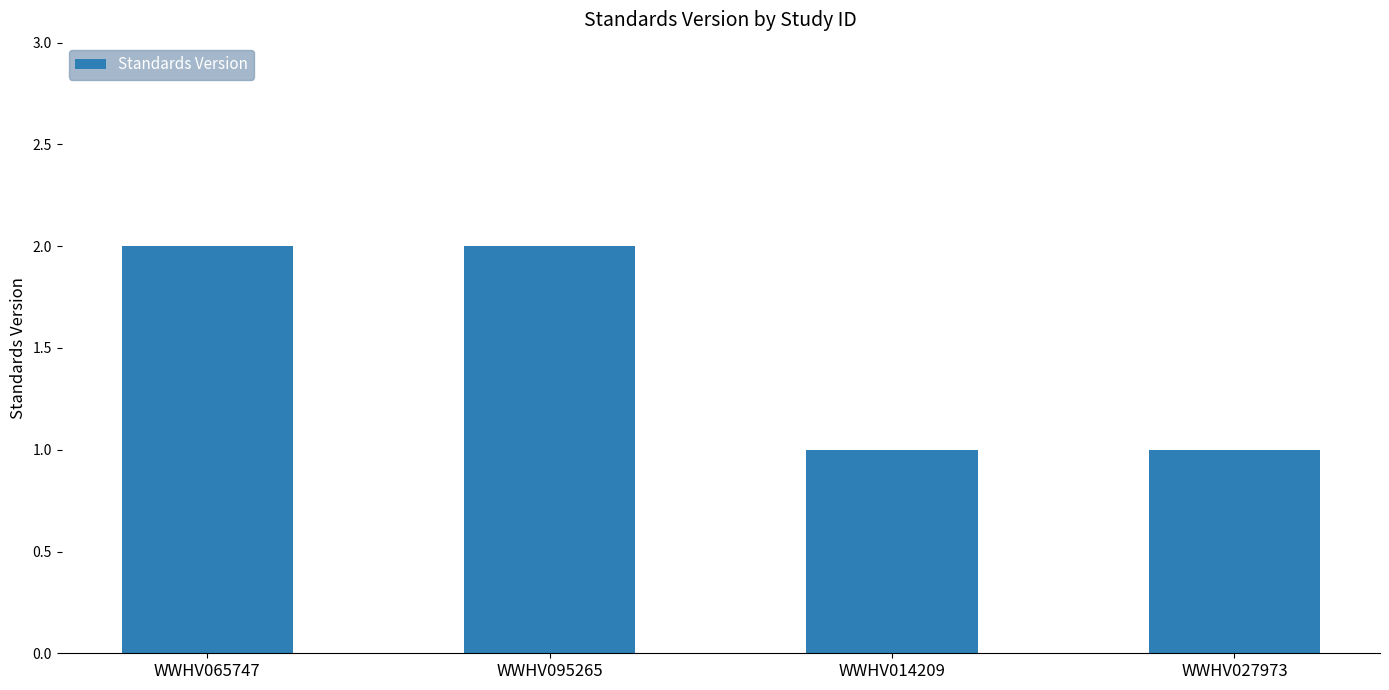

What is the ratio of the value at WWHV014209 to the value at WWHV065747?

0.5